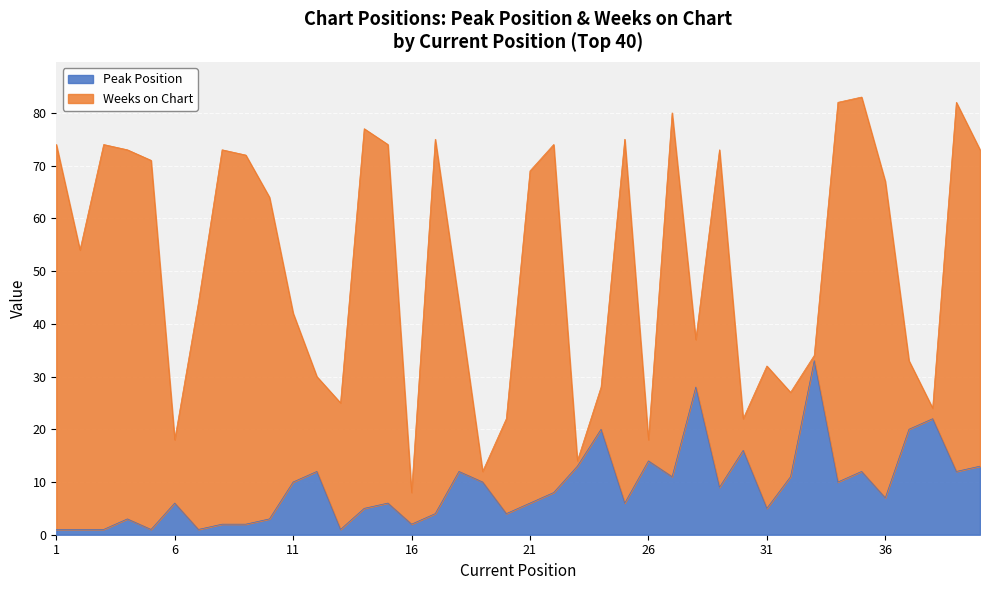

Reading right to left, extract all data points from this chart.

40=13	39=12	38=22	37=20	36=7	35=12	34=10	33=33	32=11	31=5	30=16	29=9	28=28	27=11	26=14	25=6	24=20	23=13	22=8	21=6	20=4	19=10	18=12	17=4	16=2	15=6	14=5	13=1	12=12	11=10	10=3	9=2	8=2	7=1	6=6	5=1	4=3	3=1	2=1	1=1